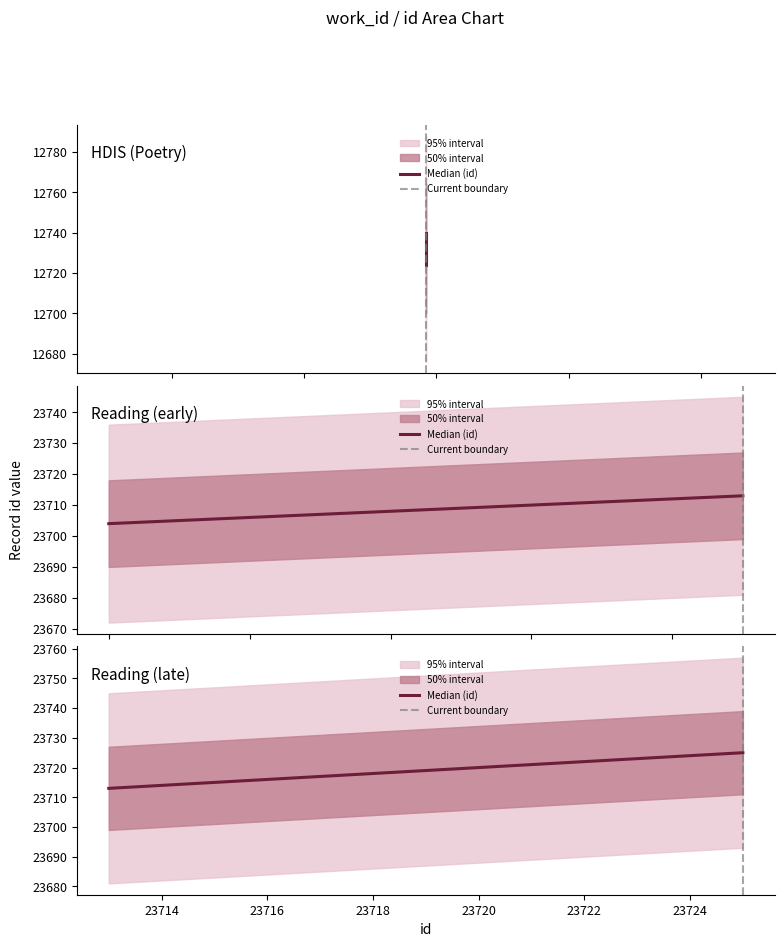

True or false: id has more than 2 interior local peaks.

False